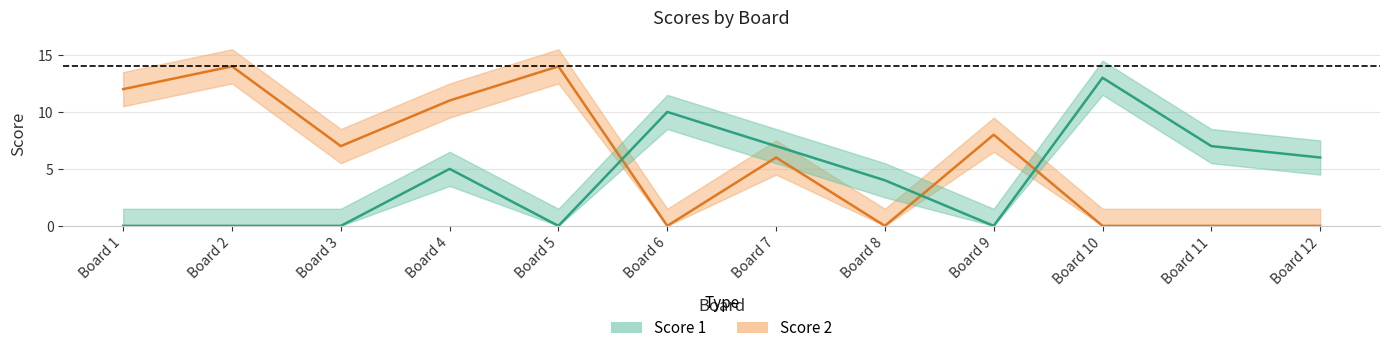

True or false: Score 2 has more than 2 interior local peaks.

True